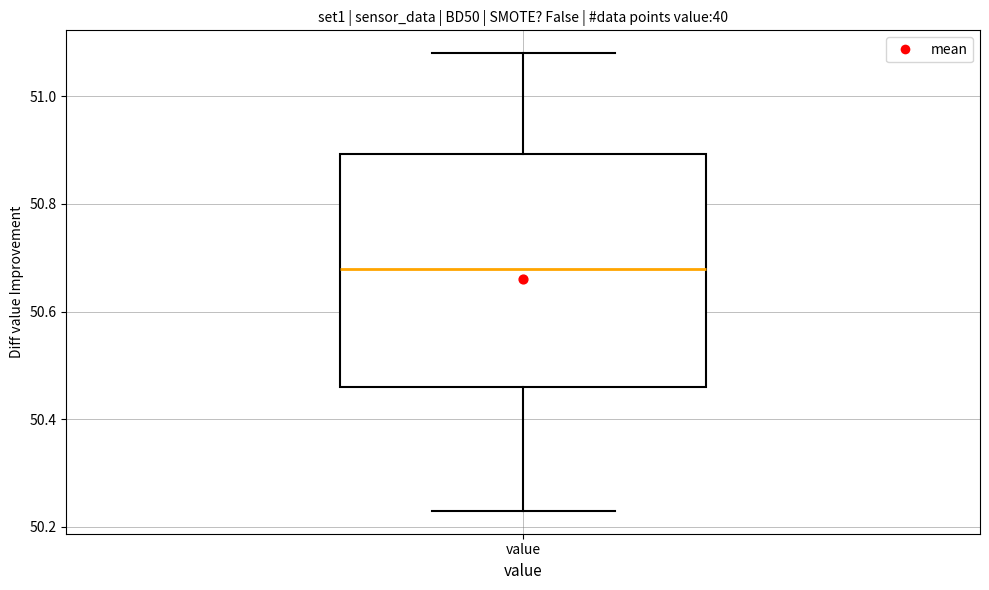

Where does the lower whisker of the box for value end on the y-axis? The values are not printed on the chart, so give them approximately, as read against the axis.

50.24